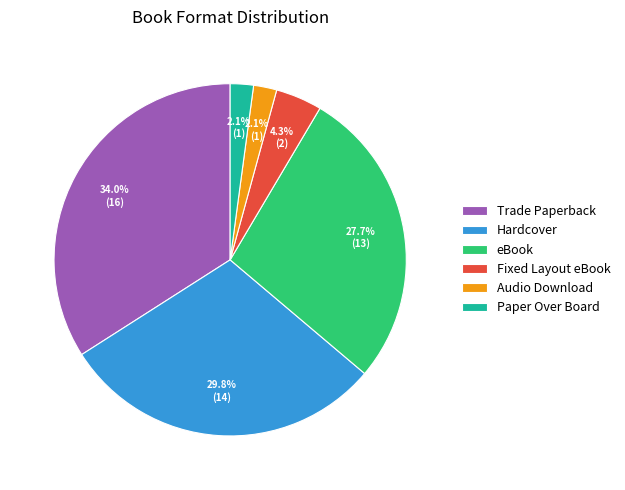

What percentage do Audio Download and Fixed Layout eBook together represent?

6.4%